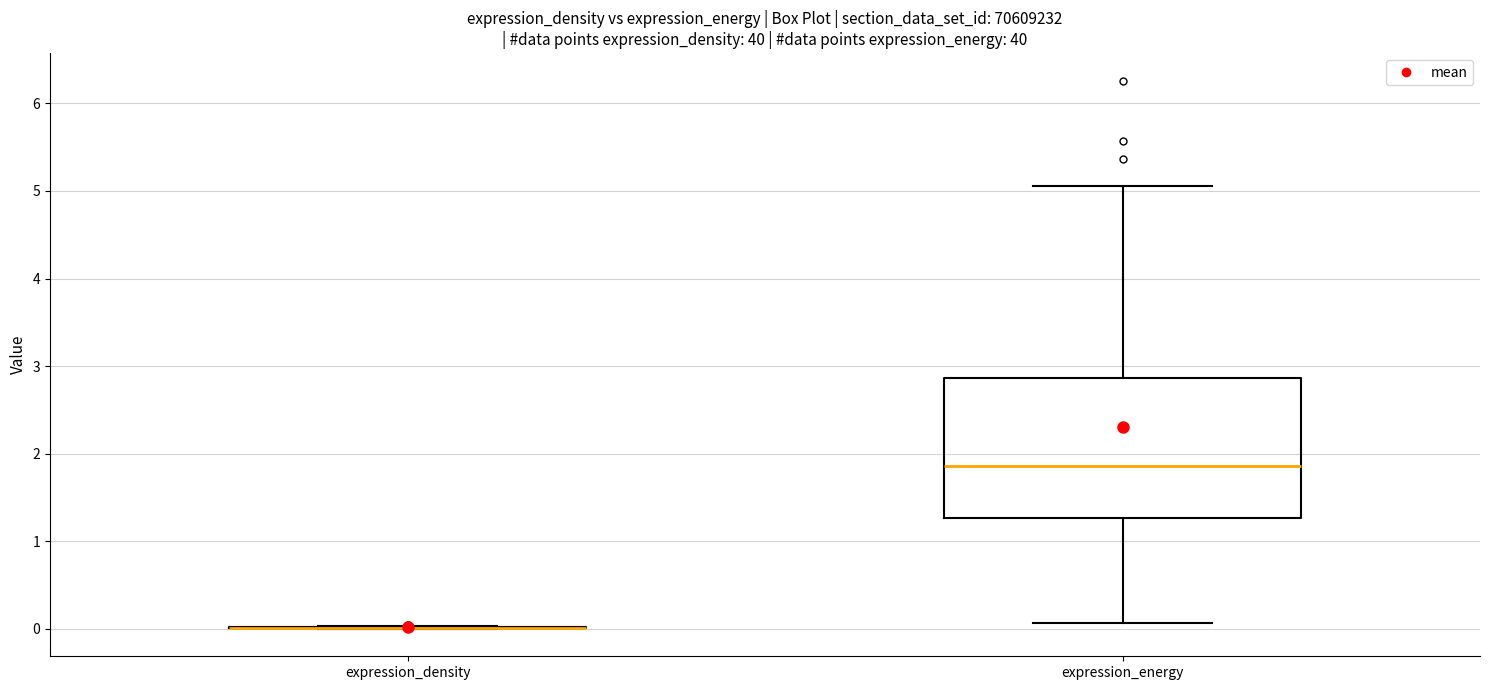

Reading left to right, transcribe this box plot: for each box, give where its median line is, the range the box spans, and where its two whiskers end, as read against the y-axis. The values are not printed on the chart, so give them approximately, as read against the axis.

expression_density: box collapsed to a line at 0.0, whiskers 0.0 to 0.0
expression_energy: median 1.9, box 1.3 to 2.9, whiskers 0.1 to 5.1